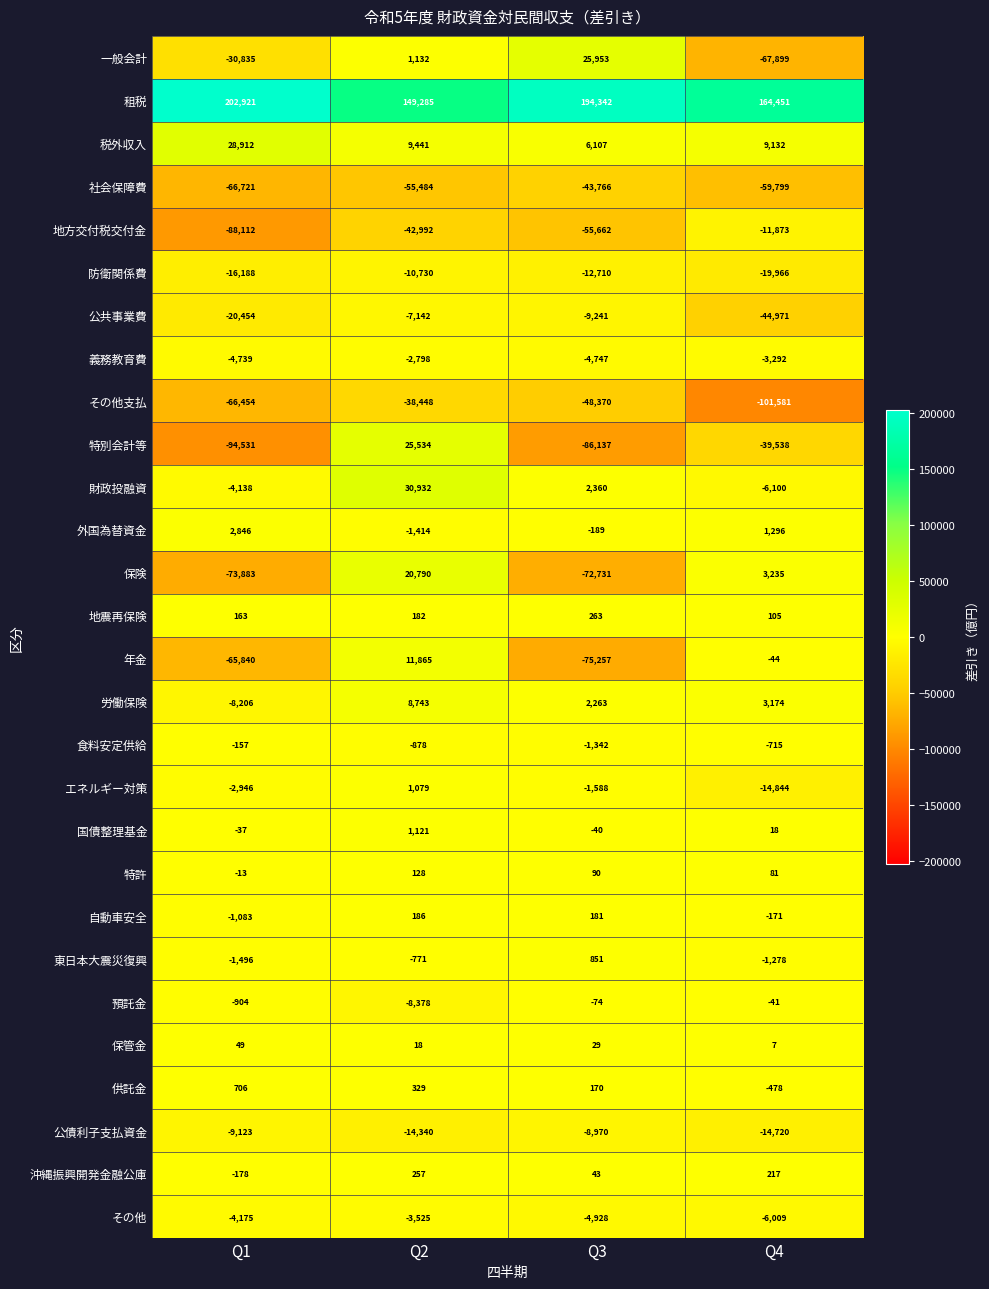

Which category has the highest value across all series?

Q1